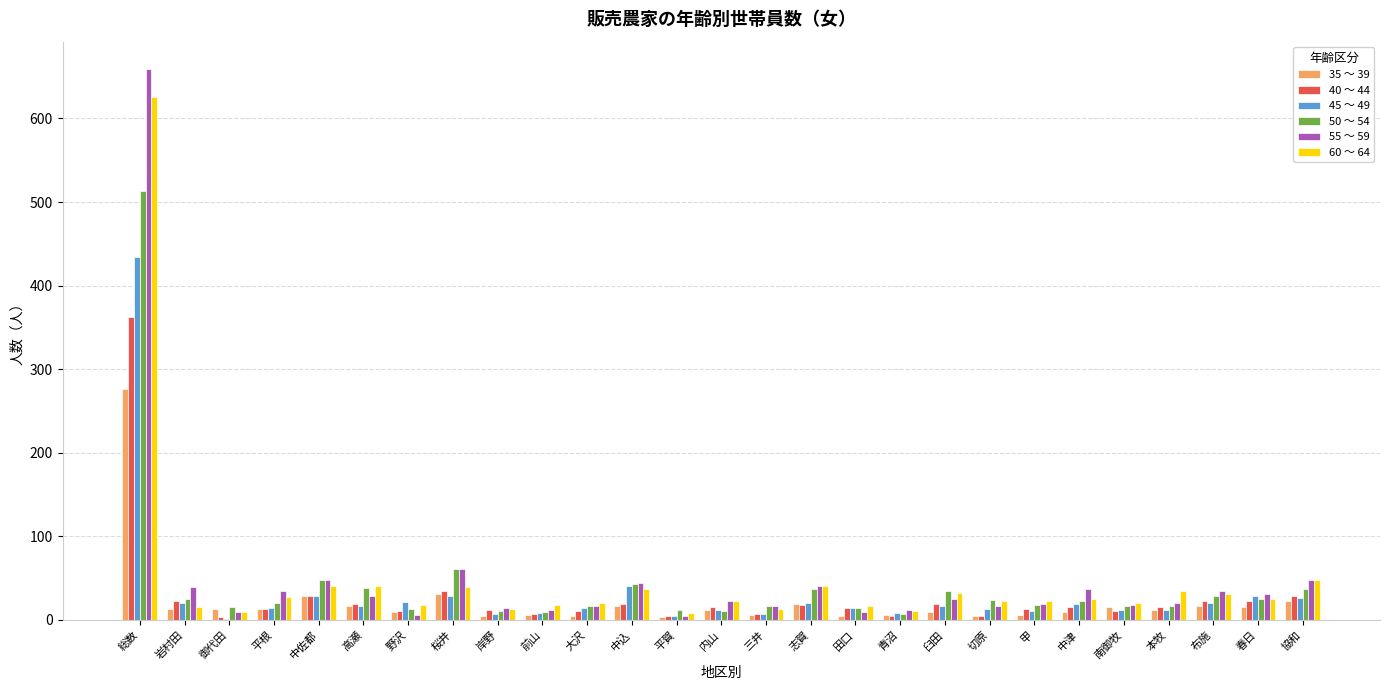

How many distinct data groups are displayed?

6